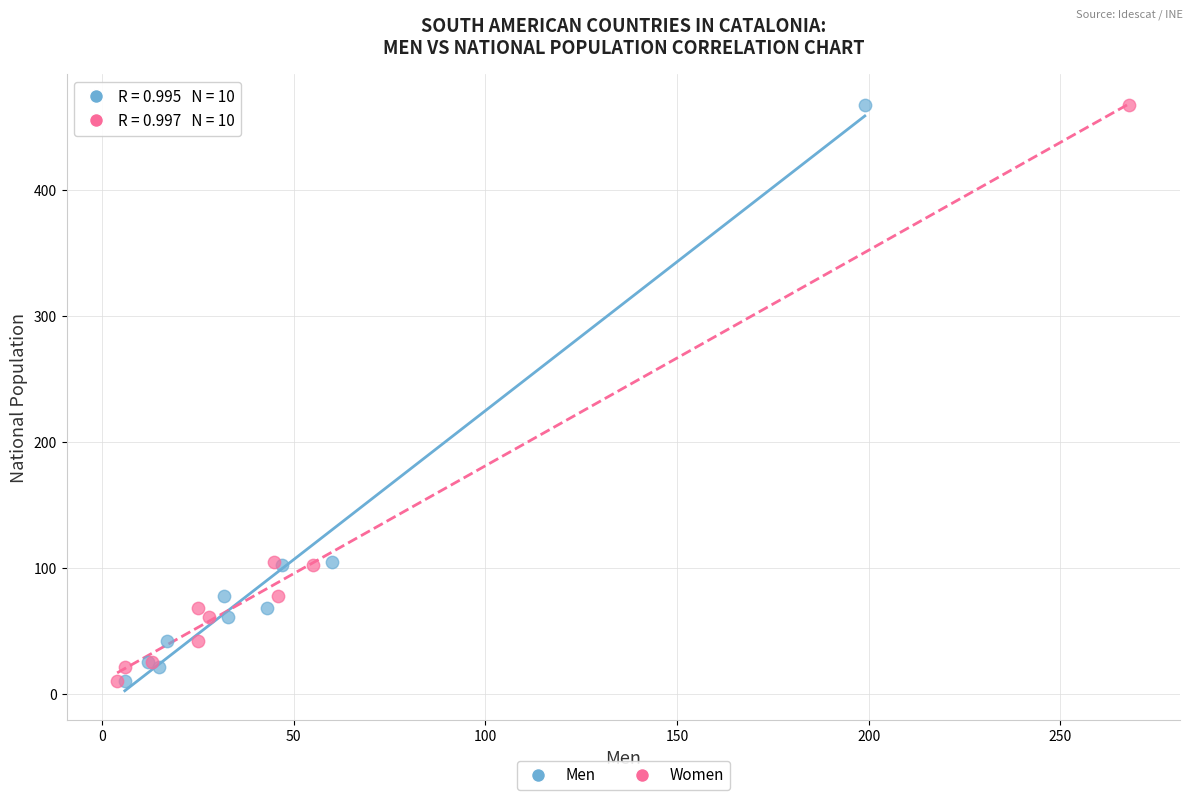

What are all the series names shown in the legend?

Men, Women